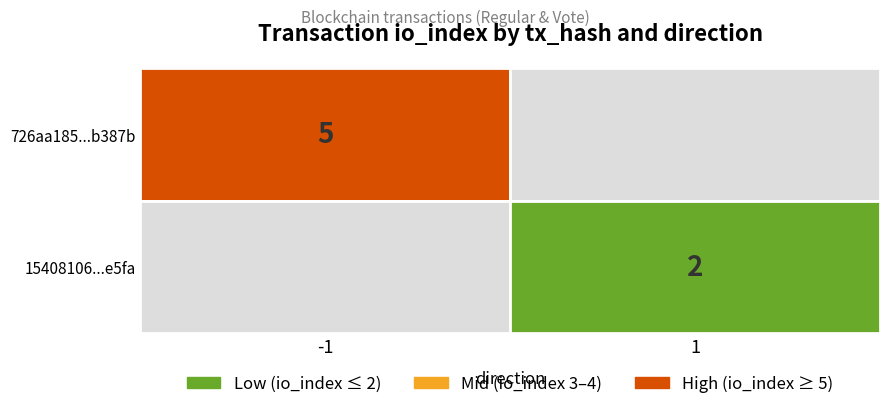

Which has a higher value, direction or io_index?

io_index